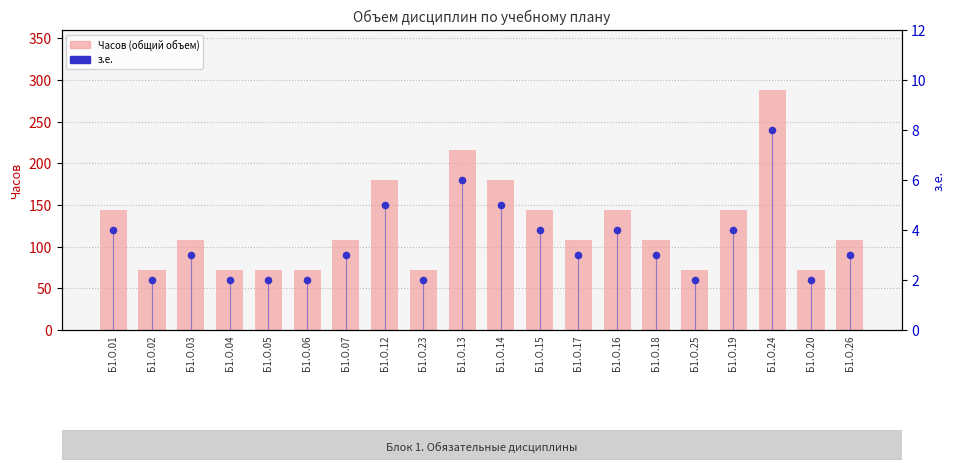

At which category is the sum across all series the highest?

Б1.О.24